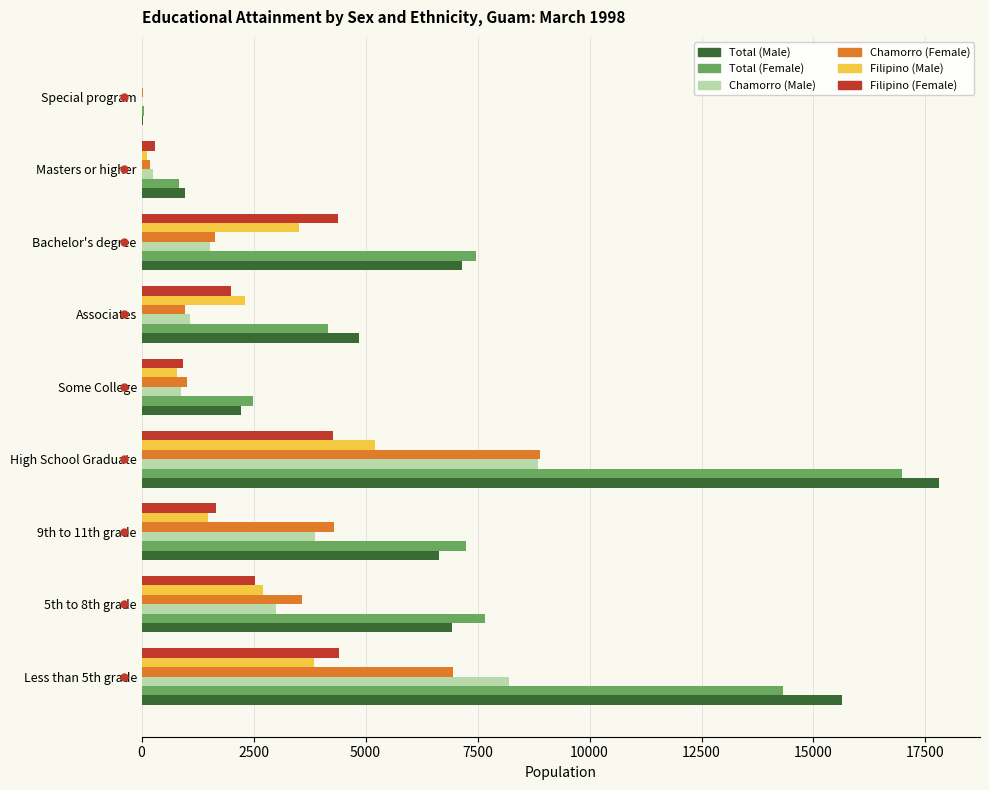

True or false: Filipino (Male) has a value of 3187 at Special program.

False